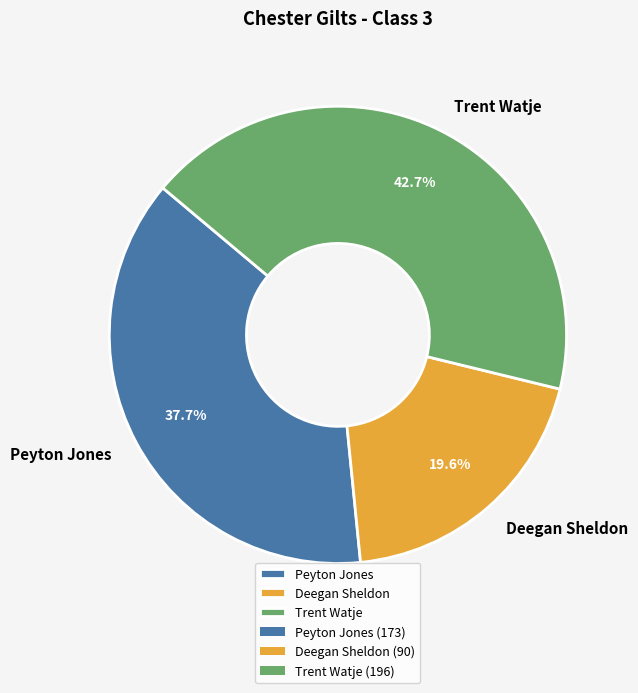

To the nearest percent, what percentage of the pie is Trent Watje?

43%